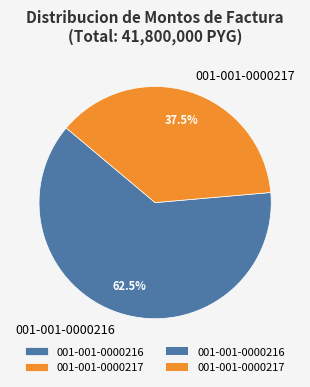

Does any single category account for the majority?

Yes